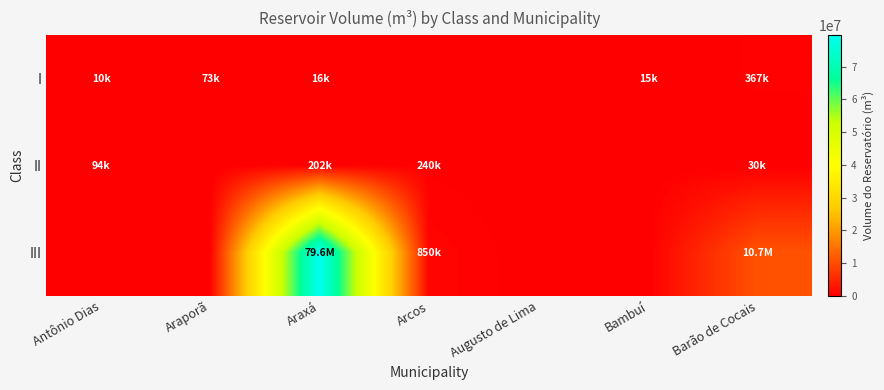

Between Arcos and Augusto de Lima, which series saw the biggest shift?

III